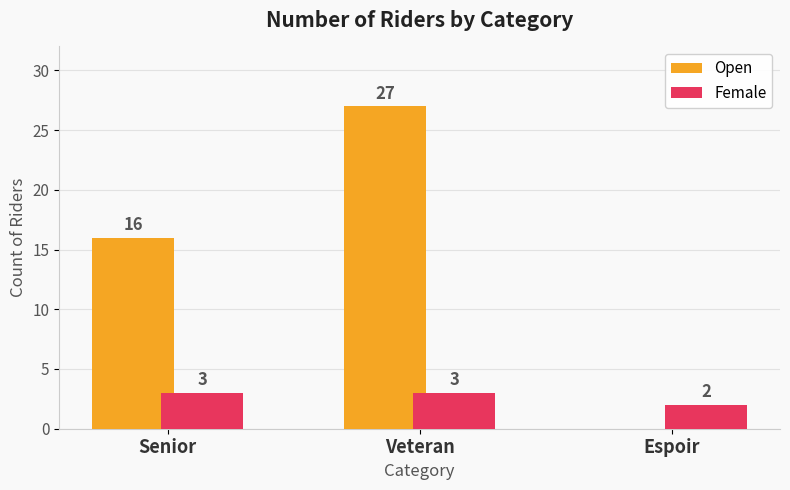

Reading left to right, list all the values displayed in this chart.

Open: 16	27	0
Female: 3	3	2